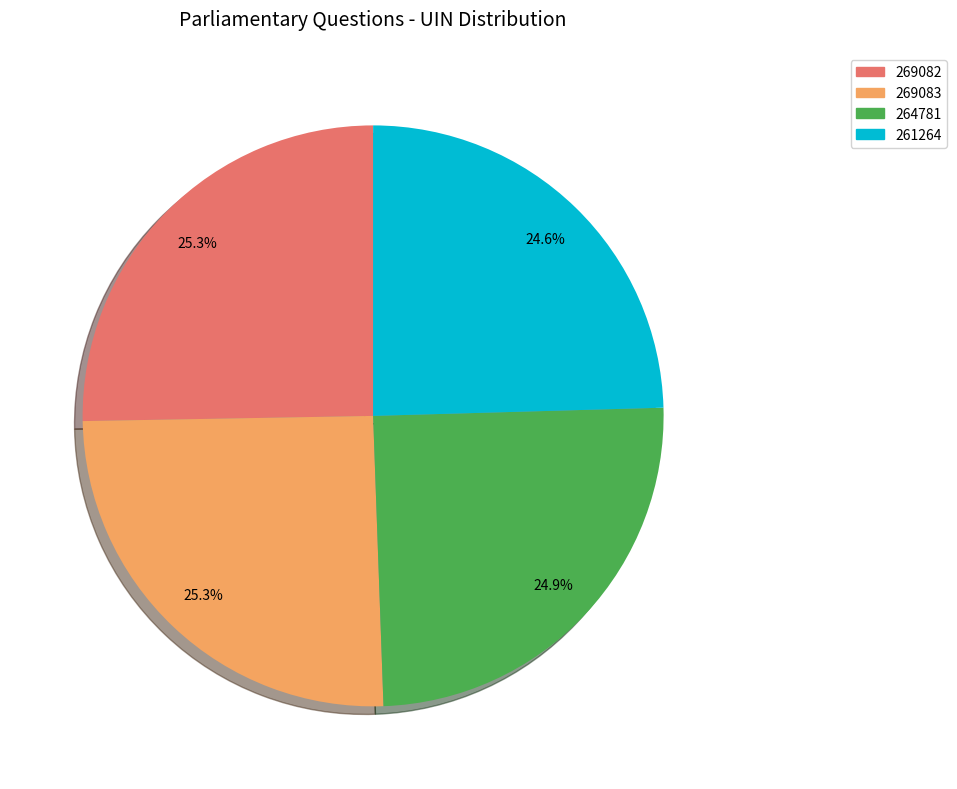

Approximately how many times larger is the value at 269082 compared to 269083?

1.0